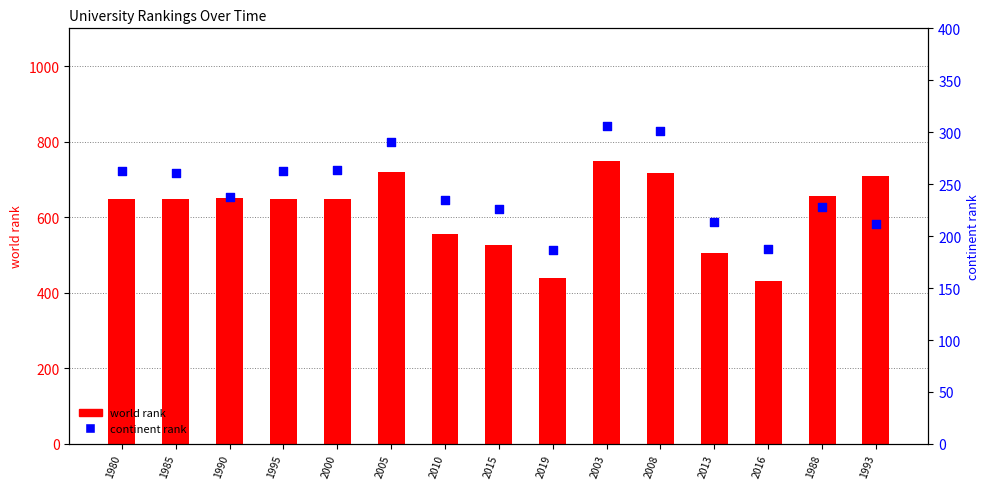

Which series contains the highest Y value?

world rank